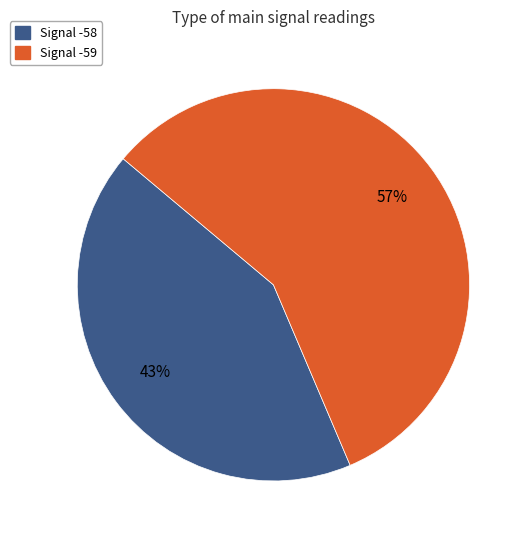

Does any single category account for the majority?

Yes